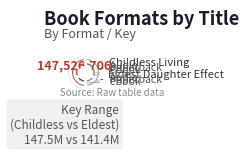

Which slice is the smallest?

9781644110546 (Audio)